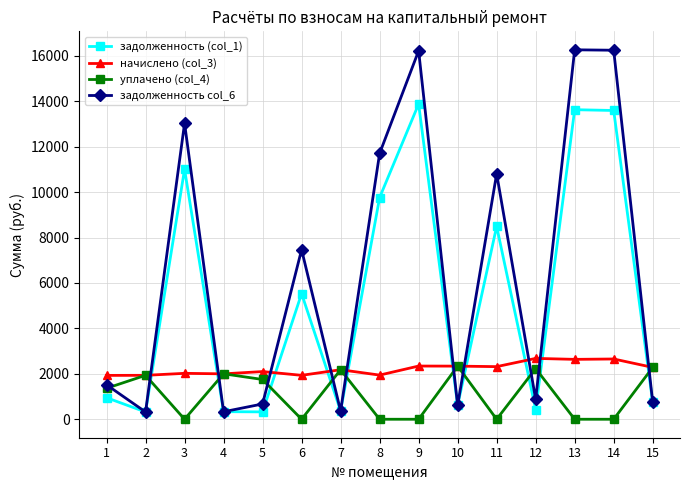

How many intersections are there between начислено (col_3) and задолженность col_6?

10